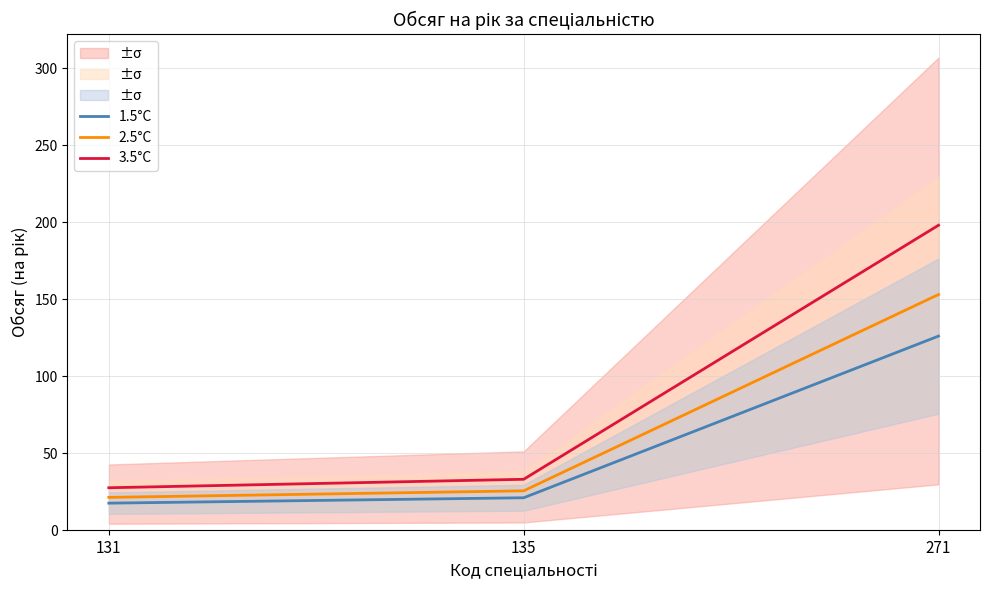

The 2.5°C series shows 235.0 at 271. True or false?

False